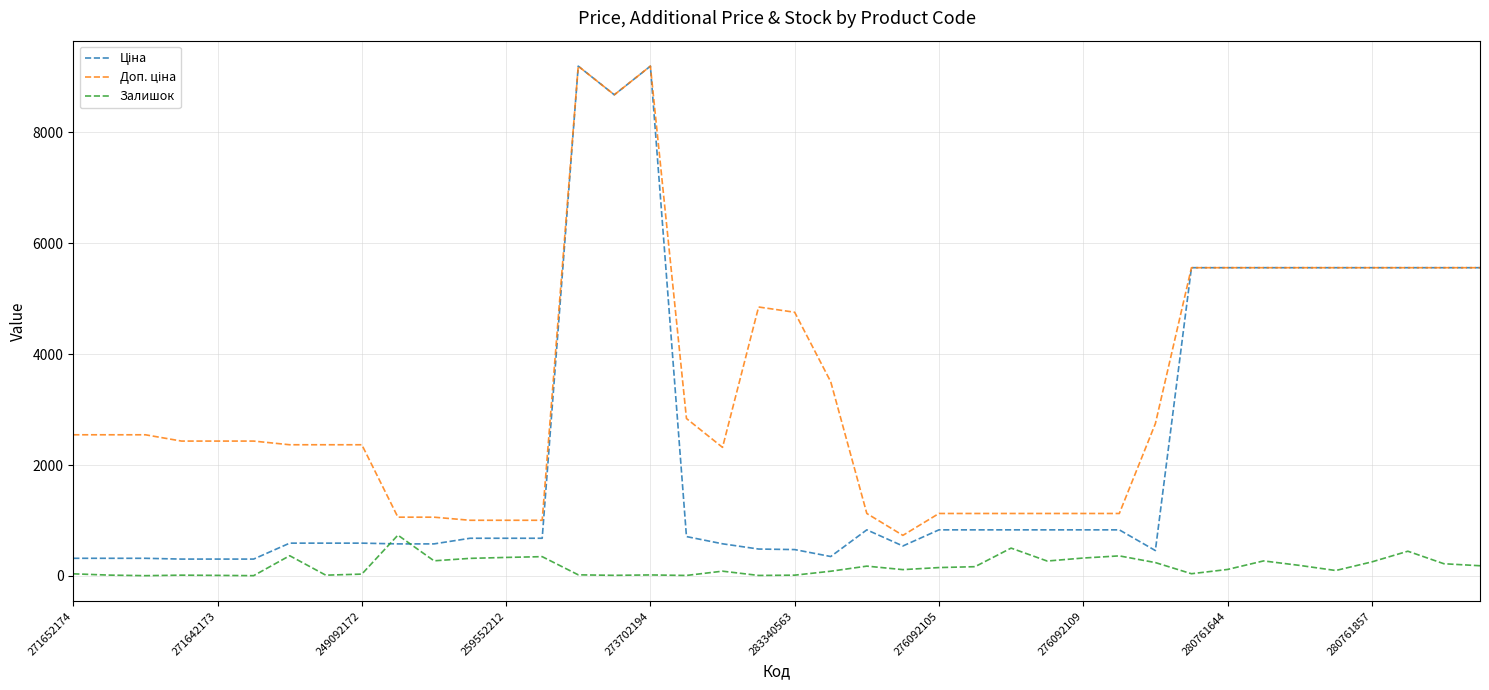

What is the maximum value for Залишок?

736.0